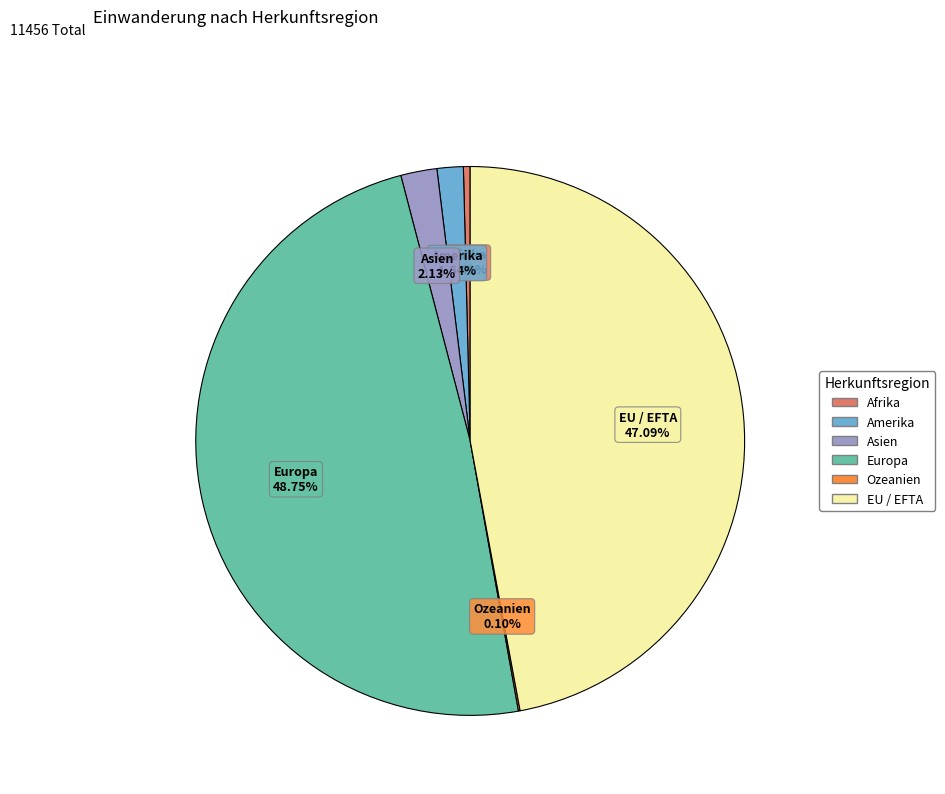

Is Asien the majority of the pie?

No